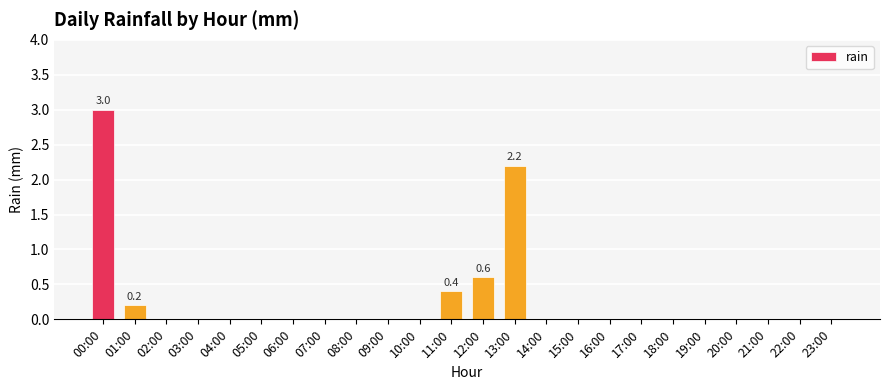

Are the bars horizontal?

No